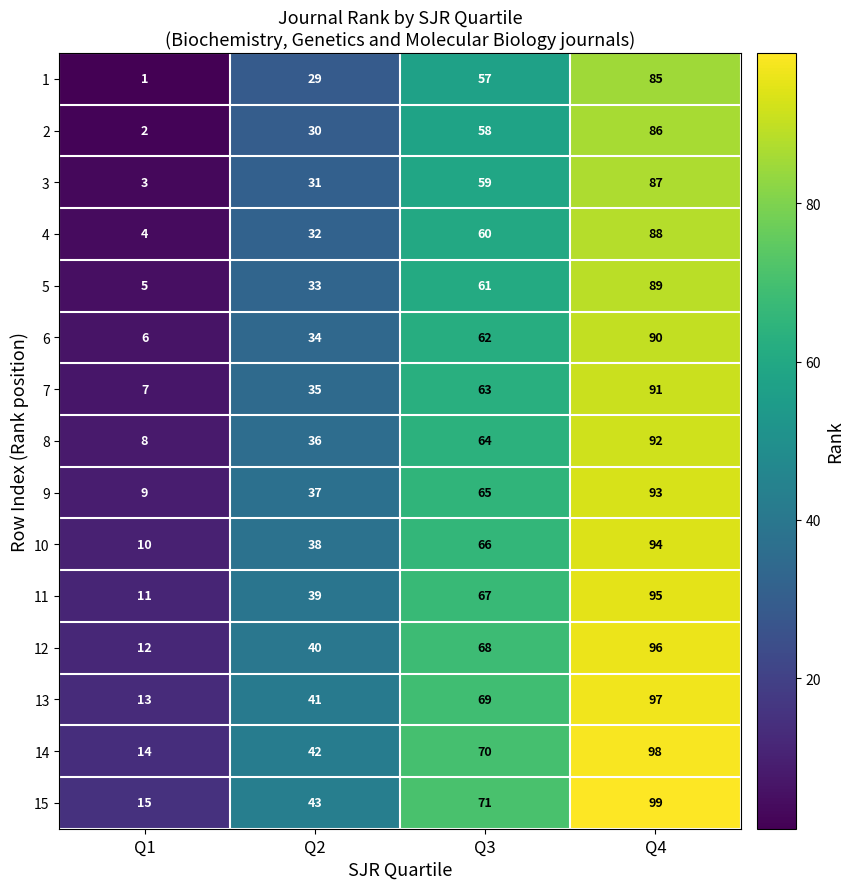

What is the highest value of the 11 series?

95